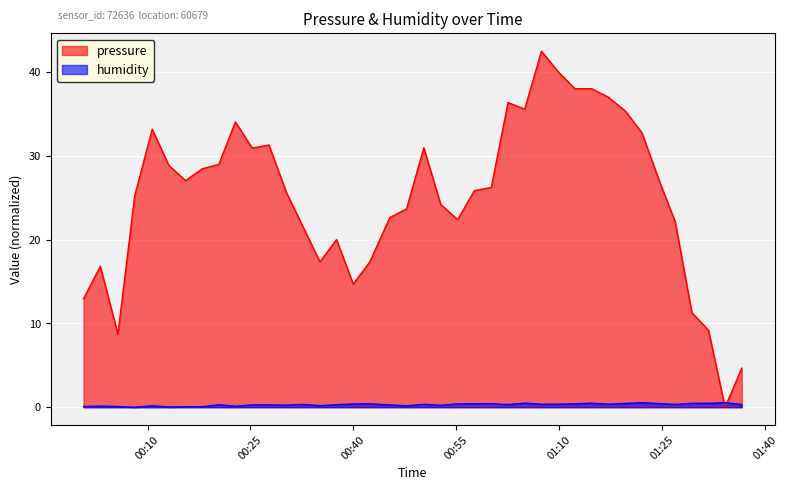

What is the difference between the second highest and minimum values in the humidity series?

0.5